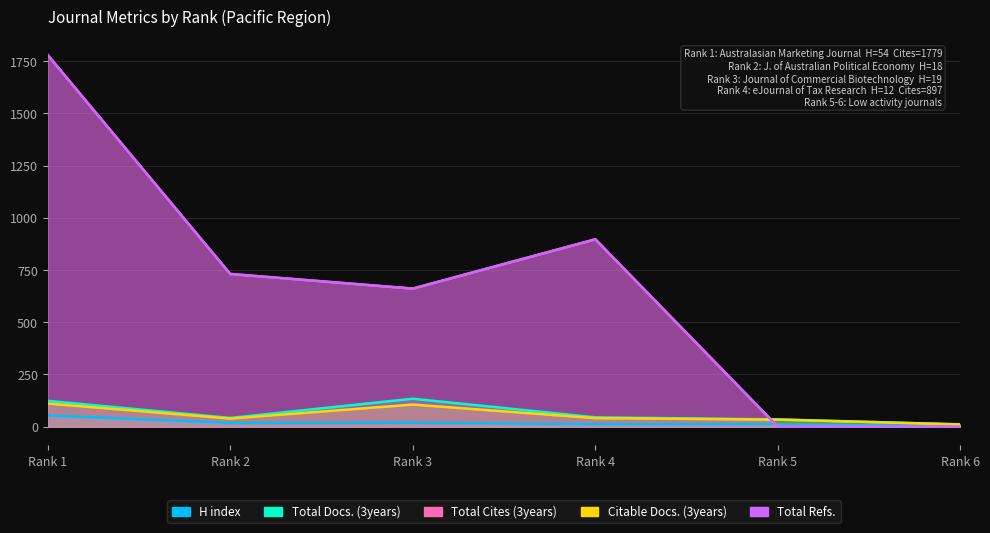

What are all the series names shown in the legend?

H index, Total Docs. (3years), Total Cites (3years), Citable Docs. (3years), Total Refs.